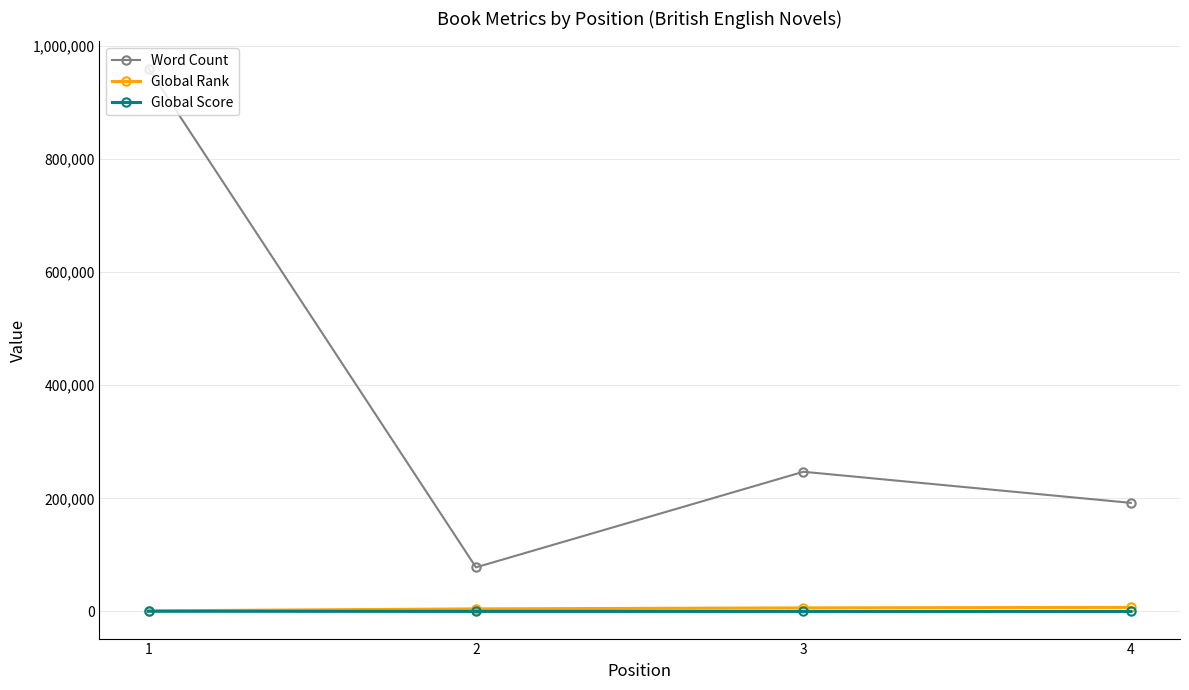

What is the highest value of the Global Rank series?

7192